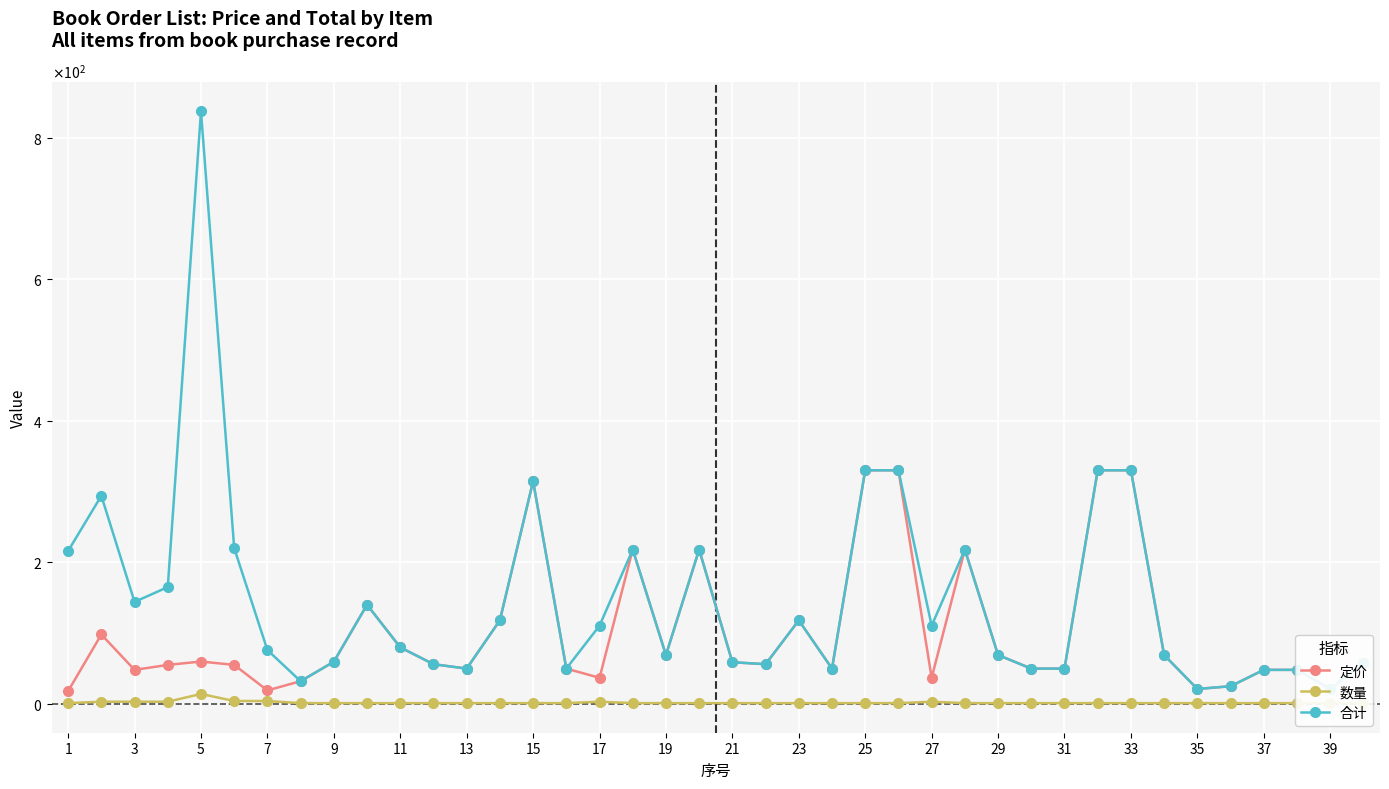

Rank the series at 35 from lowest to highest value.

数量, 定价, 合计